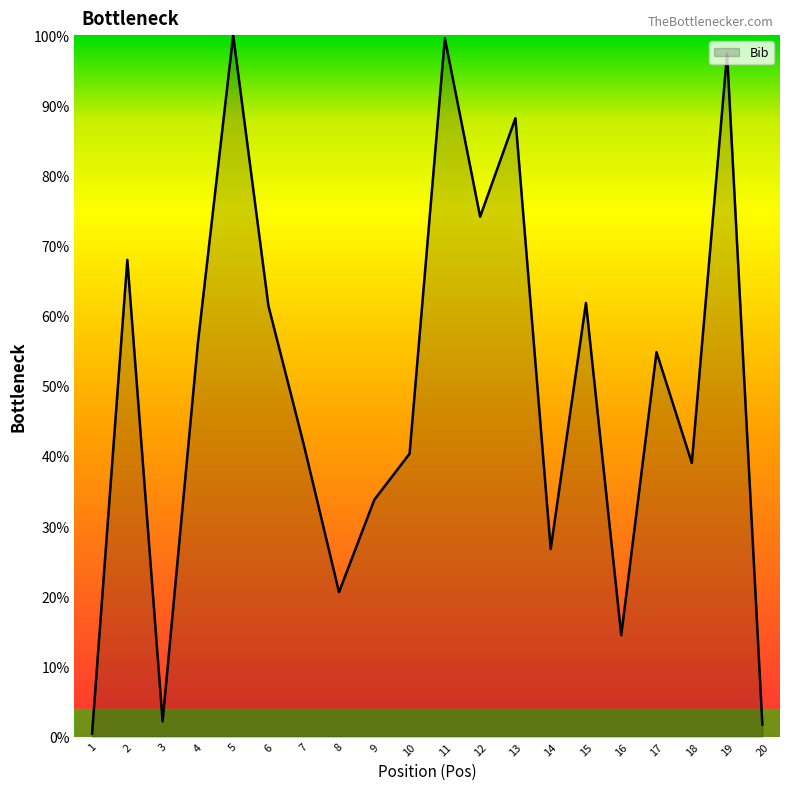

Reading left to right, extract all data points from this chart.

0.4	68.0	2.2	56.1	100.0	61.4	41.7	20.6	33.8	40.4	99.6	74.1	88.2	26.8	61.8	14.5	54.8	39.0	97.4	1.8